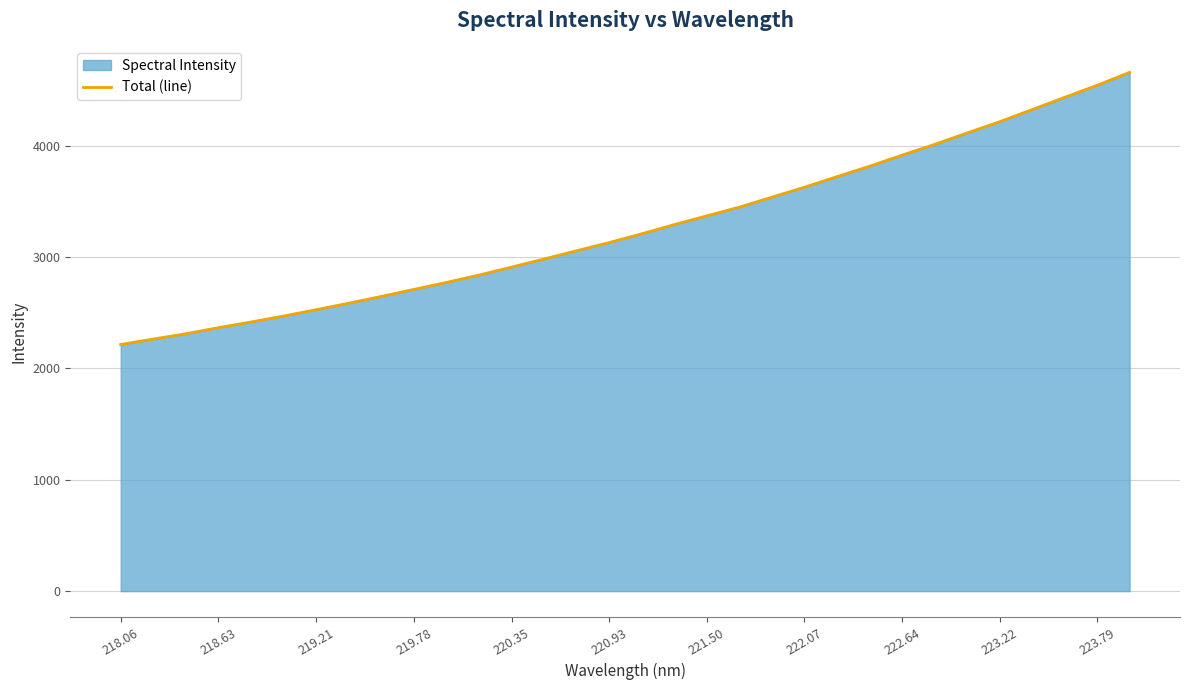

What is the value of the 25th point from the left?

3913.5